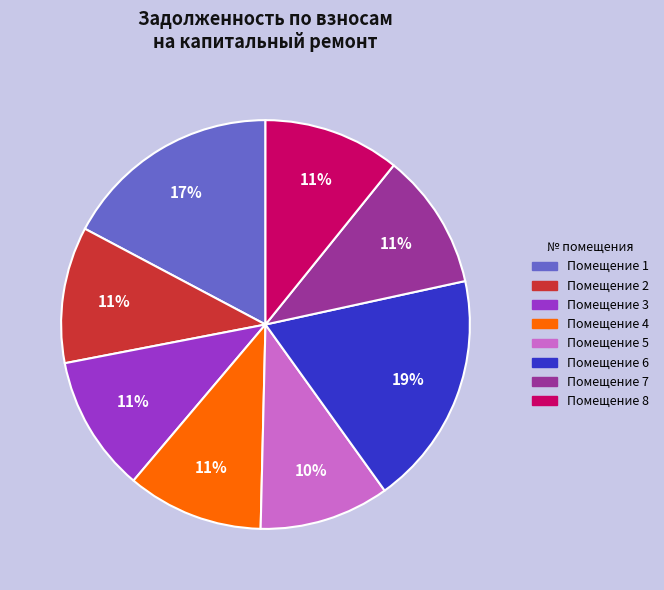

To the nearest percent, what is the difference between the Помещение 5 and Помещение 4 slice percentages?

1%